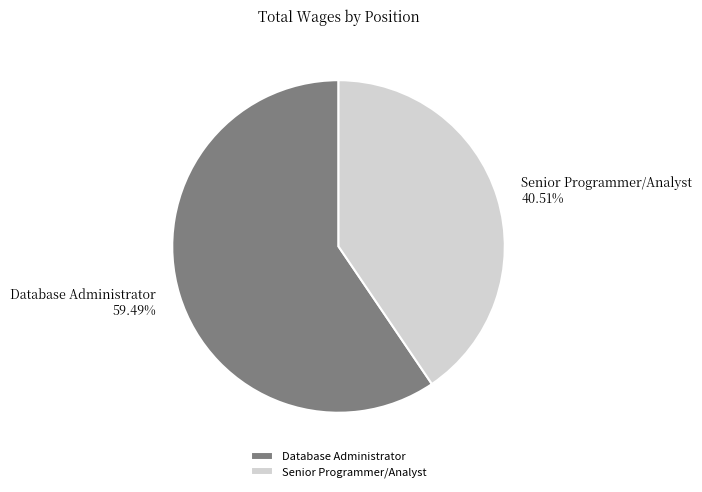

To the nearest percent, what is the average slice percentage?

50%